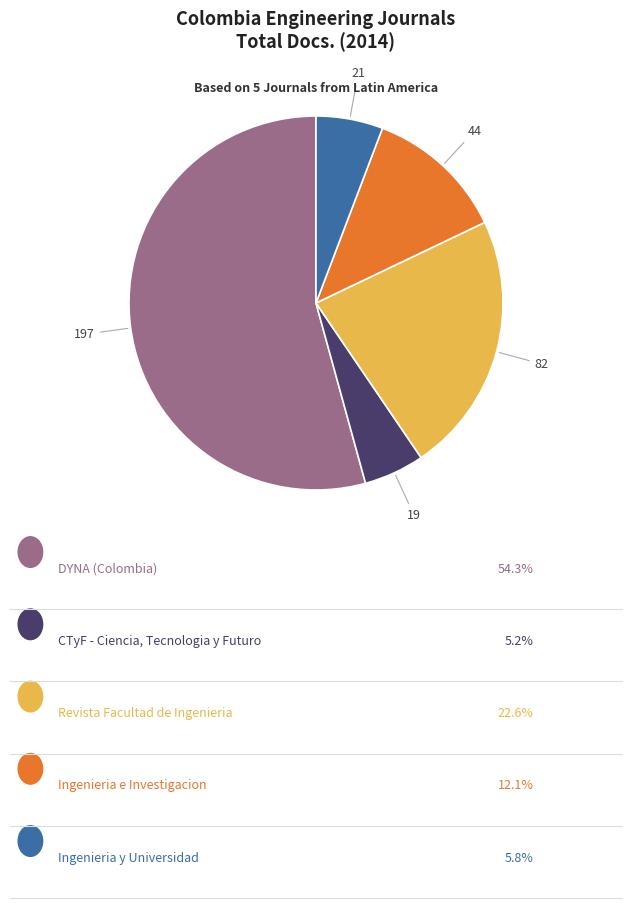

How many segments does this pie chart have?

5